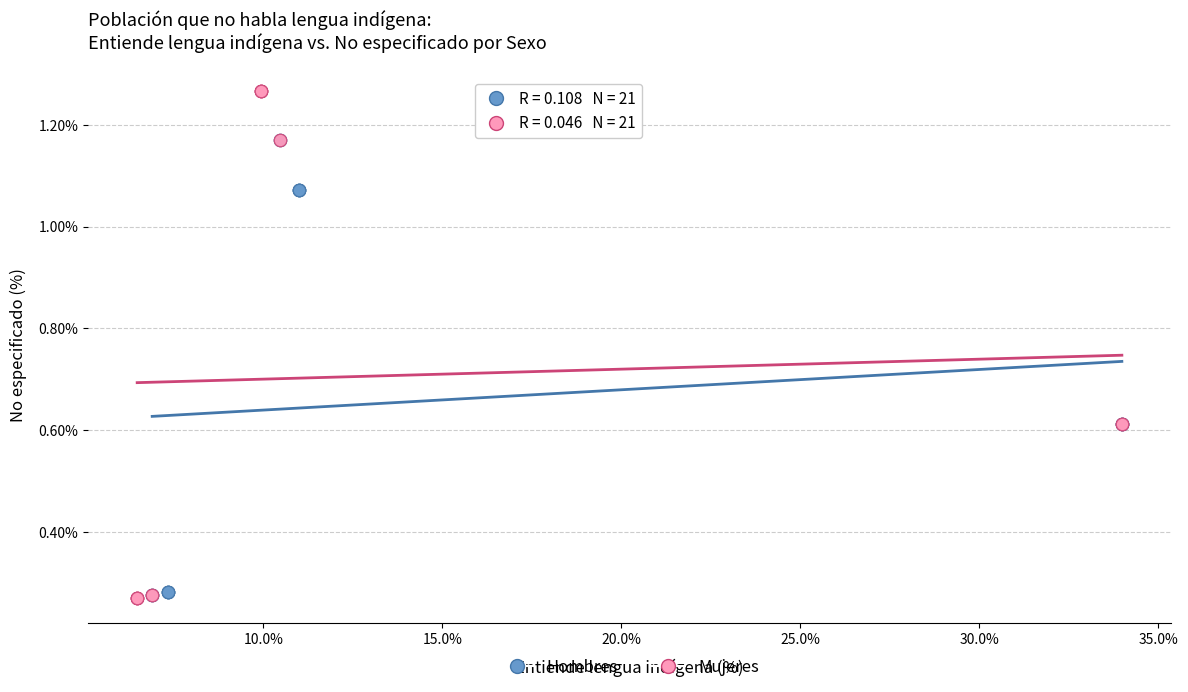

Which series has the widest spread of Y values?

Mujeres